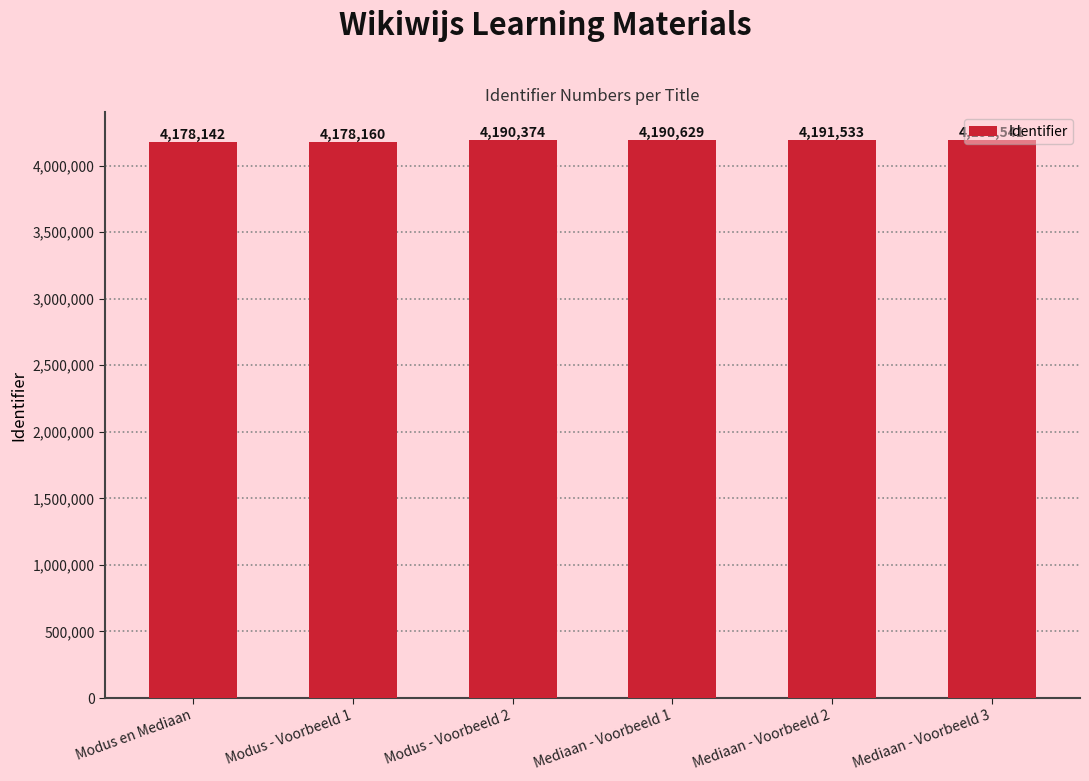

What is the difference between the maximum and second lowest values?

13381